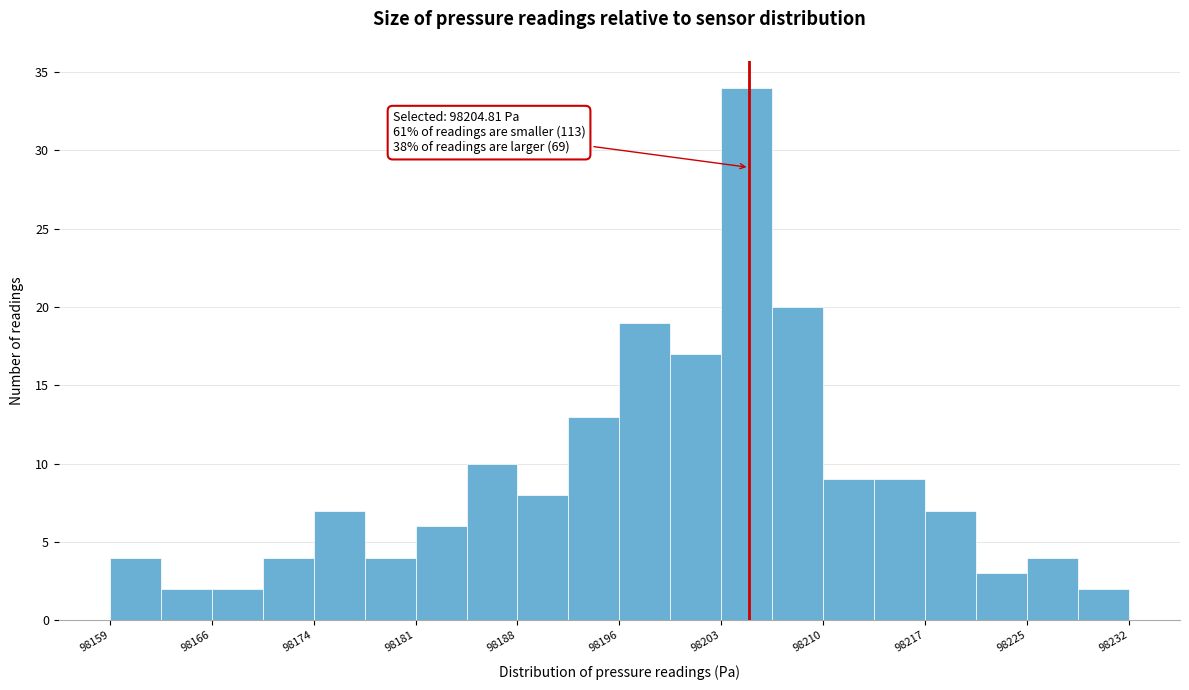

Read against the x-axis, roughly where is the centre of the tallest bar?

98205